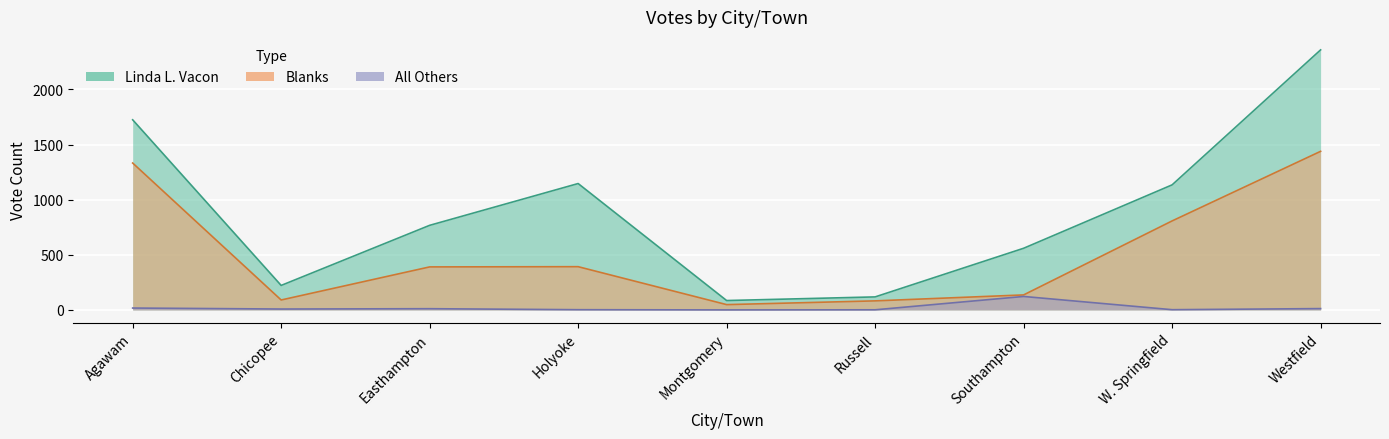

Between Montgomery and W. Springfield, which series saw the biggest shift?

Linda L. Vacon